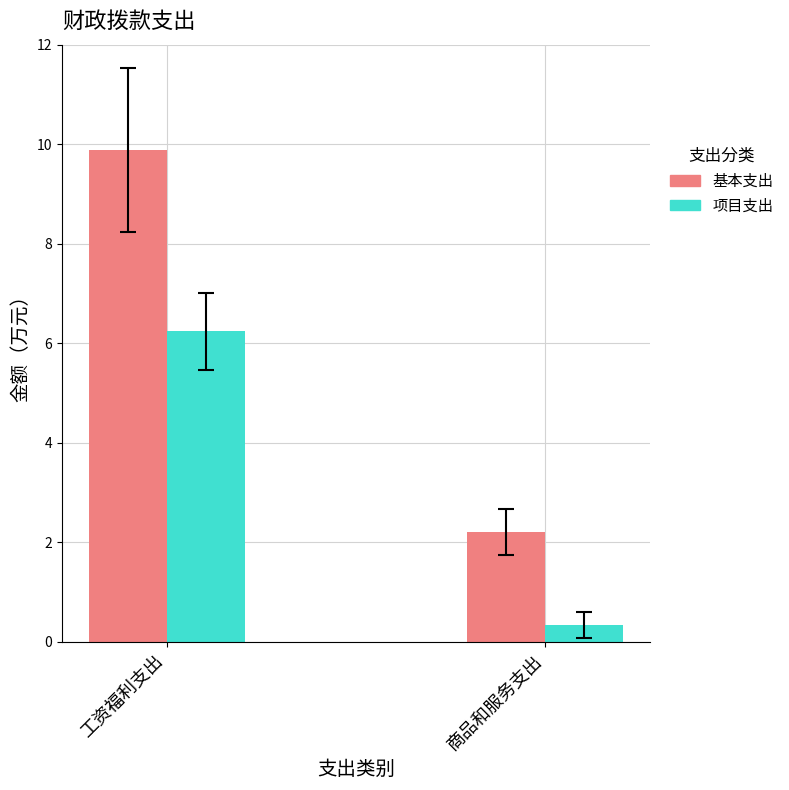

What position from the right is 商品和服务支出?

1